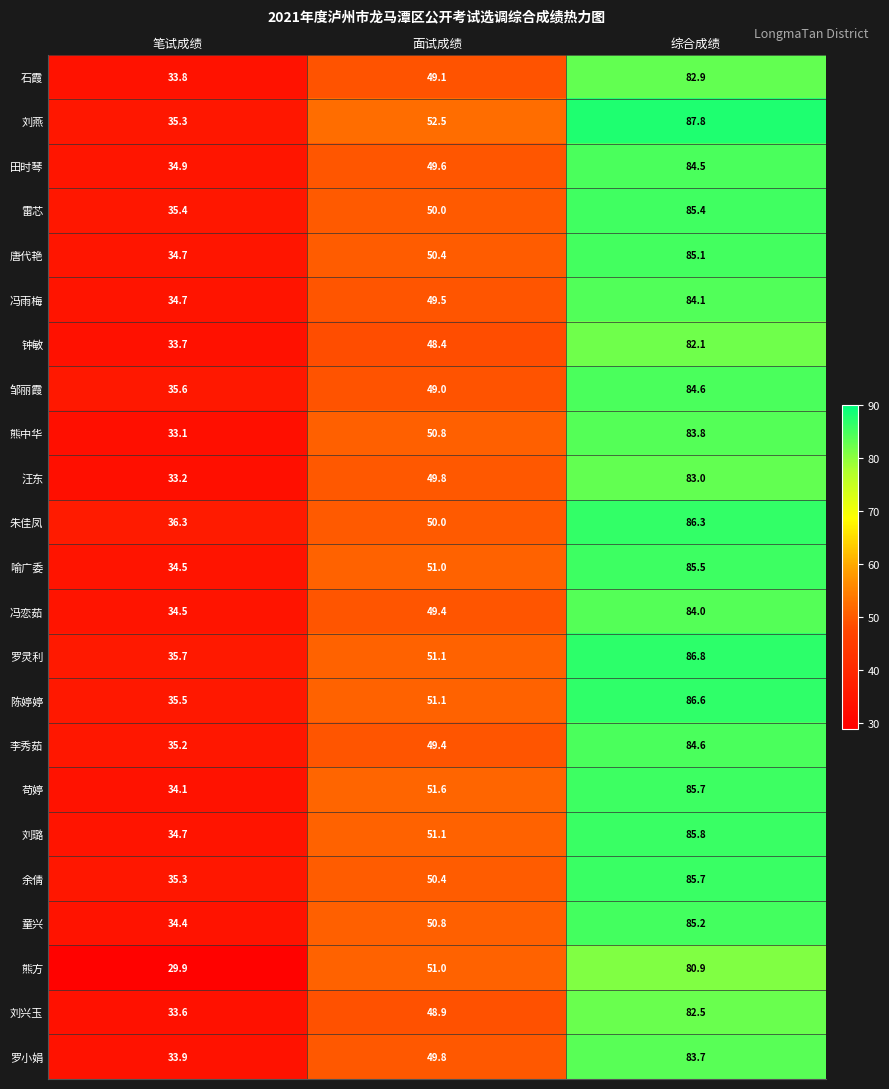

The value of 刘璐 at 面试成绩 is 16.6. True or false?

False